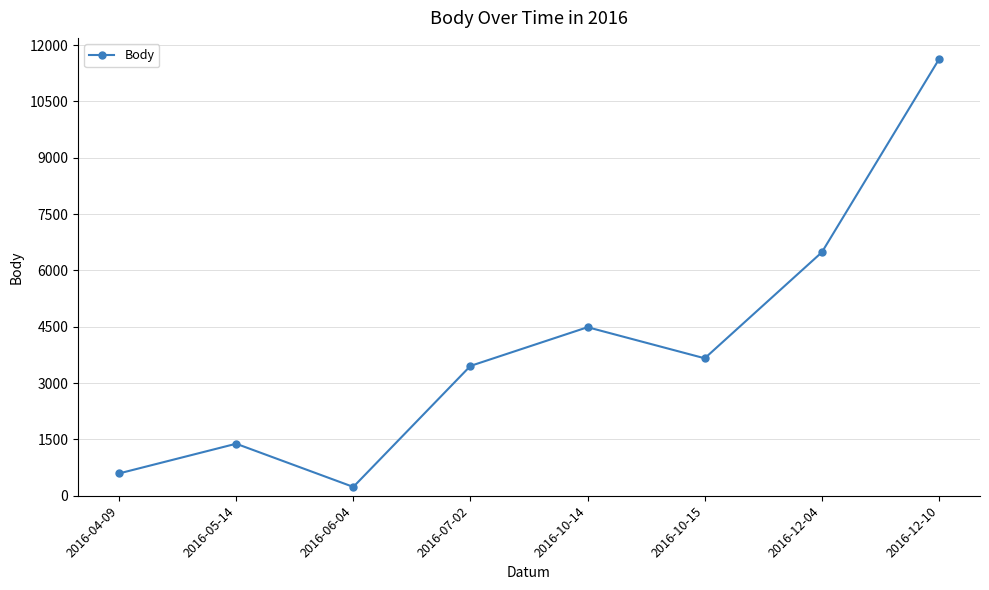

At which category does the data reach its first local valley?

2016-06-04